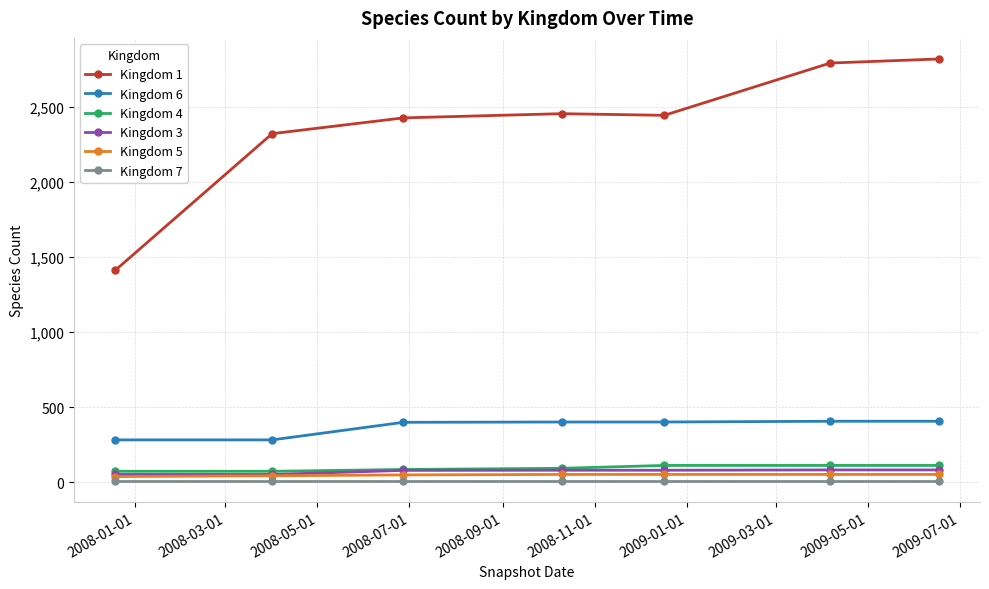

Which series has the widest spread of values?

Kingdom 1